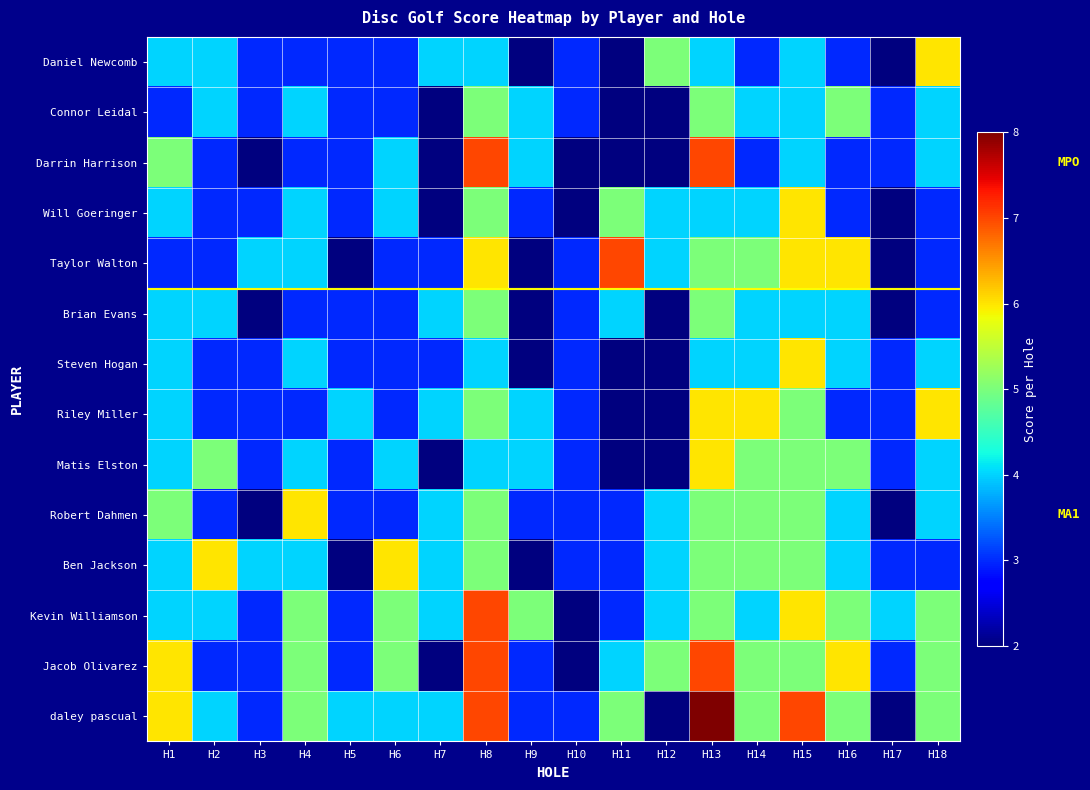

What is the difference between the highest and lowest values at H9?

3